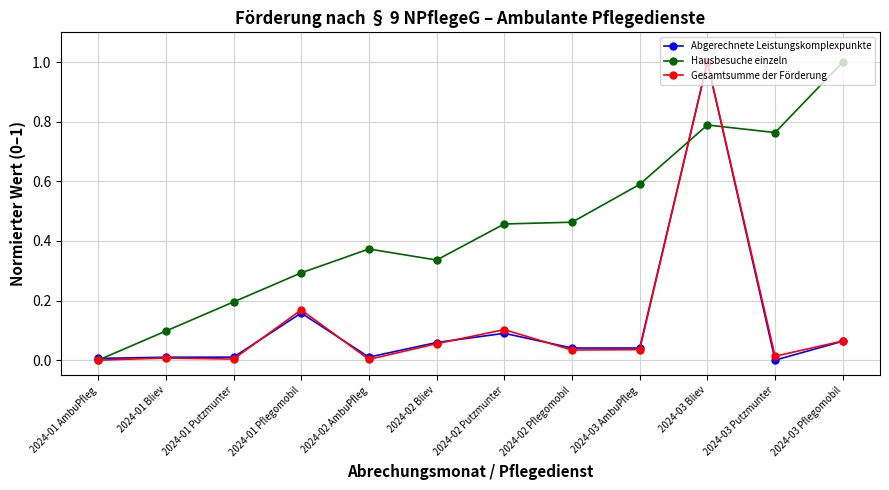

Between 2024-02 Pflegomobil and 2024-03 Putzmunter, which series saw the biggest shift?

Hausbesuche einzeln